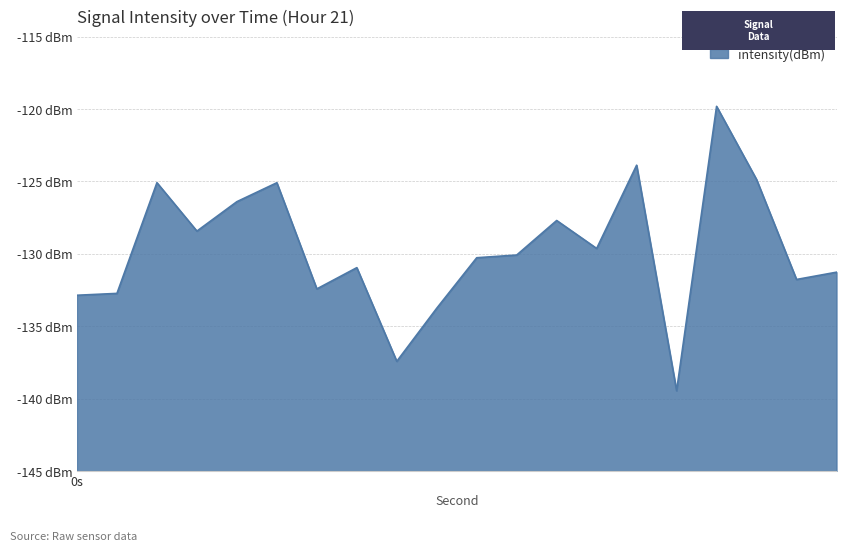

What is the sum of the values at 38 and 20?

-261.5